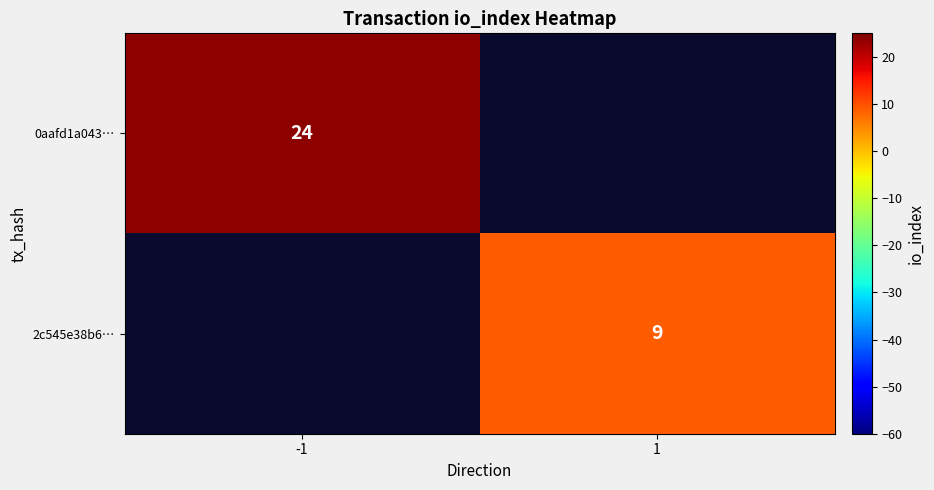

Count the number of data series in this chart.

2